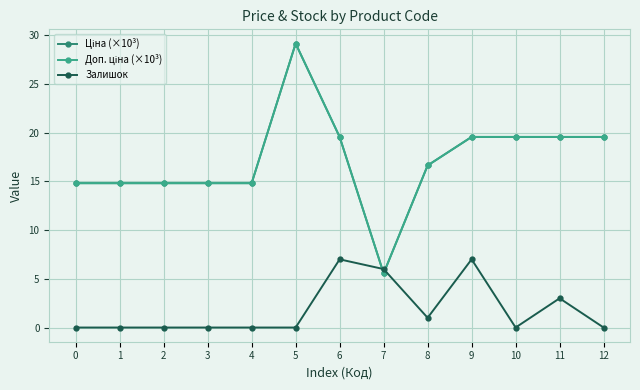

Is this an area chart (filled region under the line)?

No